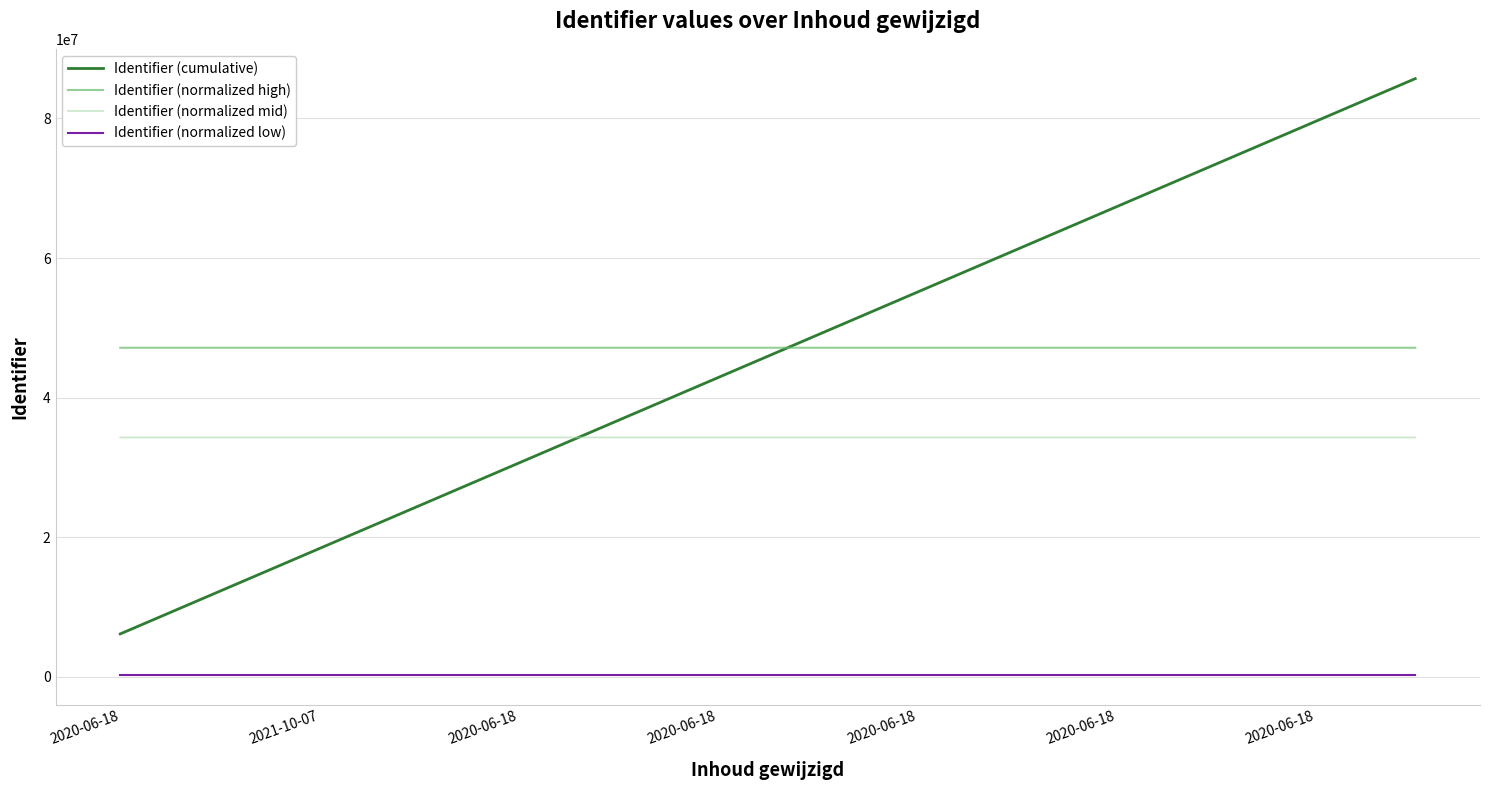

Does the chart have visible grid lines?

Yes